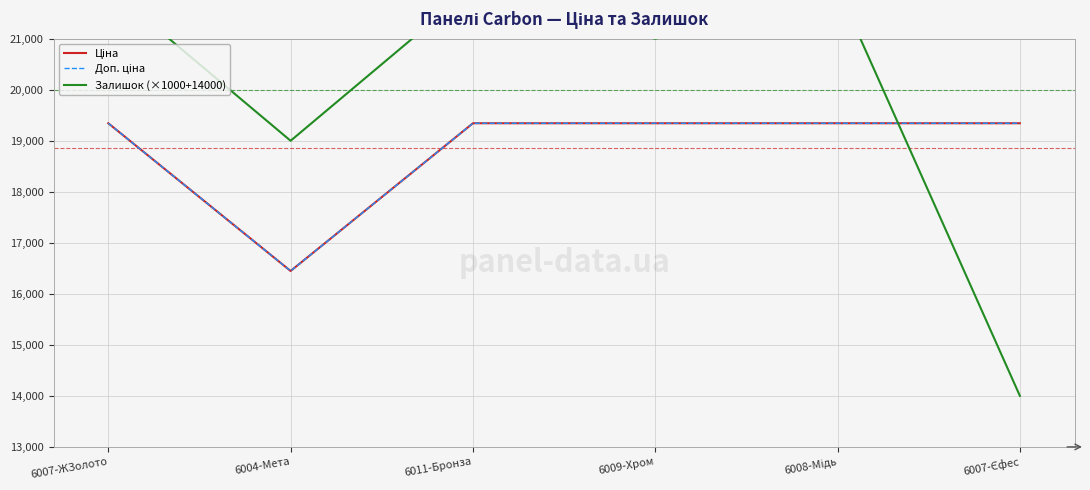

What is the label of the 2nd point from the left?

6004-Мета